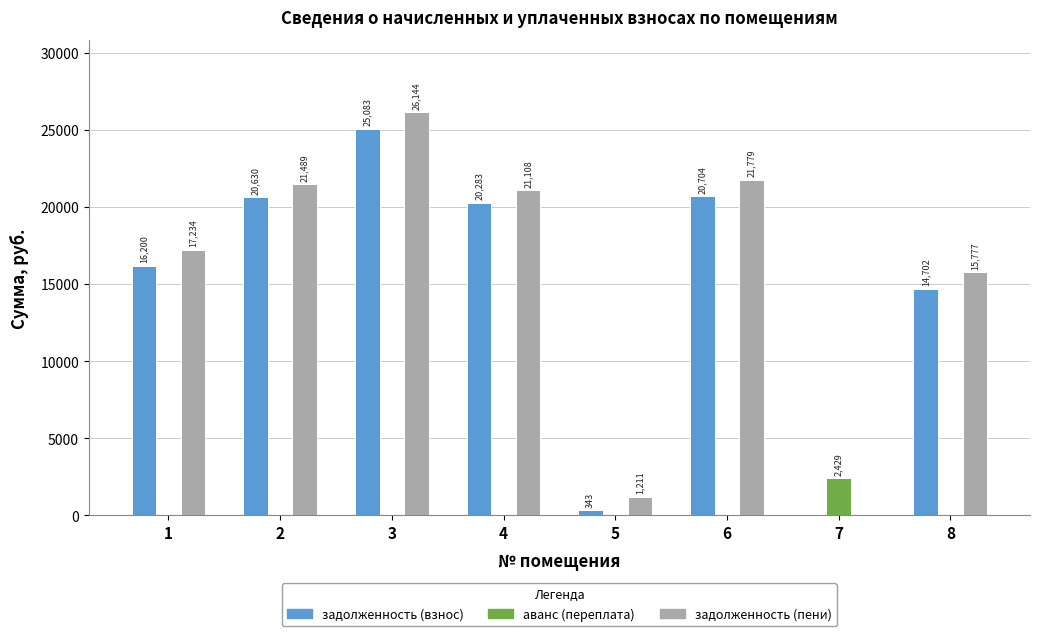

The value of задолженность (пени) at 8 is 15776.8. True or false?

True